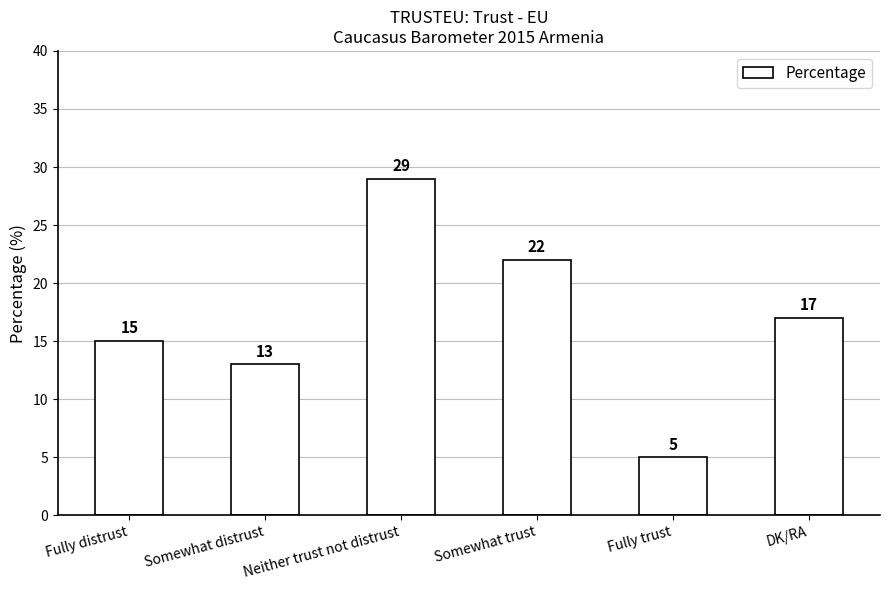

At which label does the data first exceed 17?

Neither trust not distrust